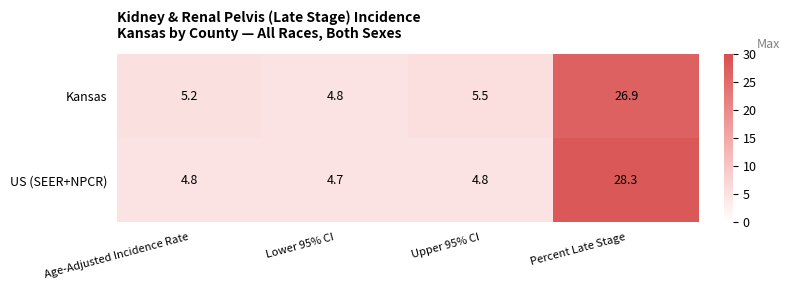

The value of Kansas at Age-Adjusted Incidence Rate is 1.9. True or false?

False